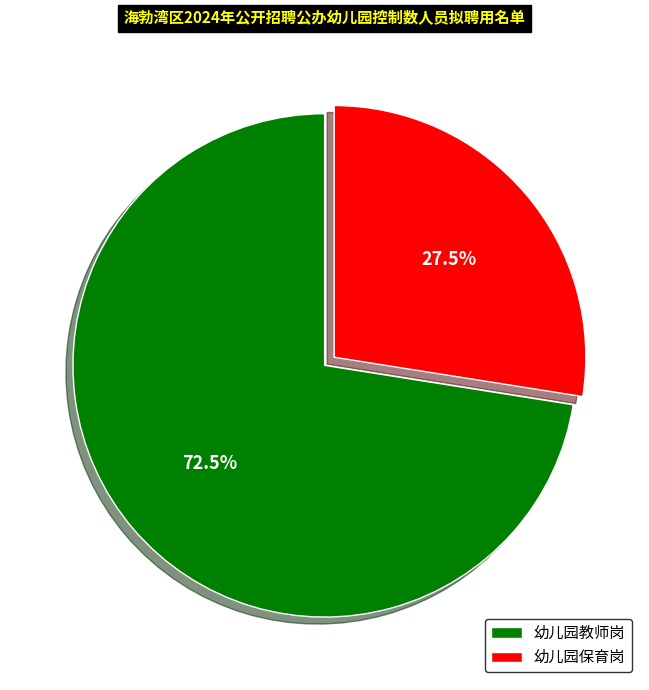

Which slice is the largest?

幼儿园教师岗